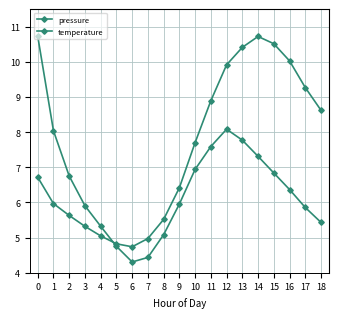

True or false: temperature has more than 1 interior local peaks.

False